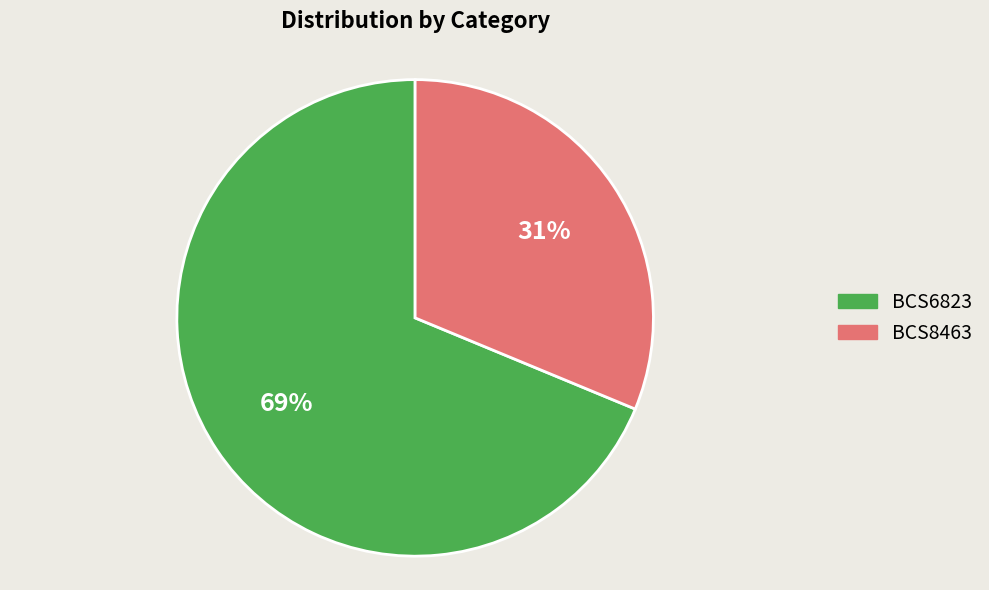

How many segments does this pie chart have?

2